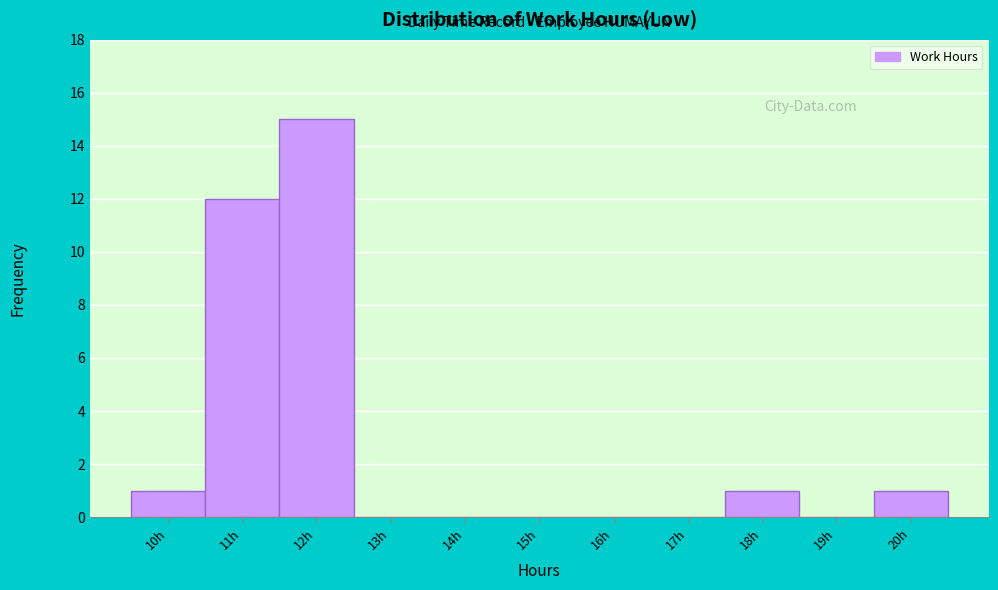

Reading left to right, transcribe all the data shown in this chart.

10h=1	11h=12	12h=15	13h=0	14h=0	15h=0	16h=0	17h=0	18h=1	19h=0	20h=1